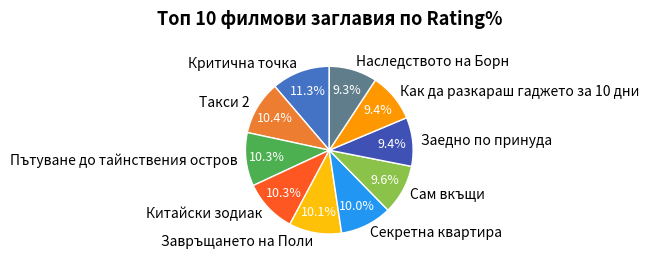

True or false: Китайски зодиак accounts for 10% of the total.

True